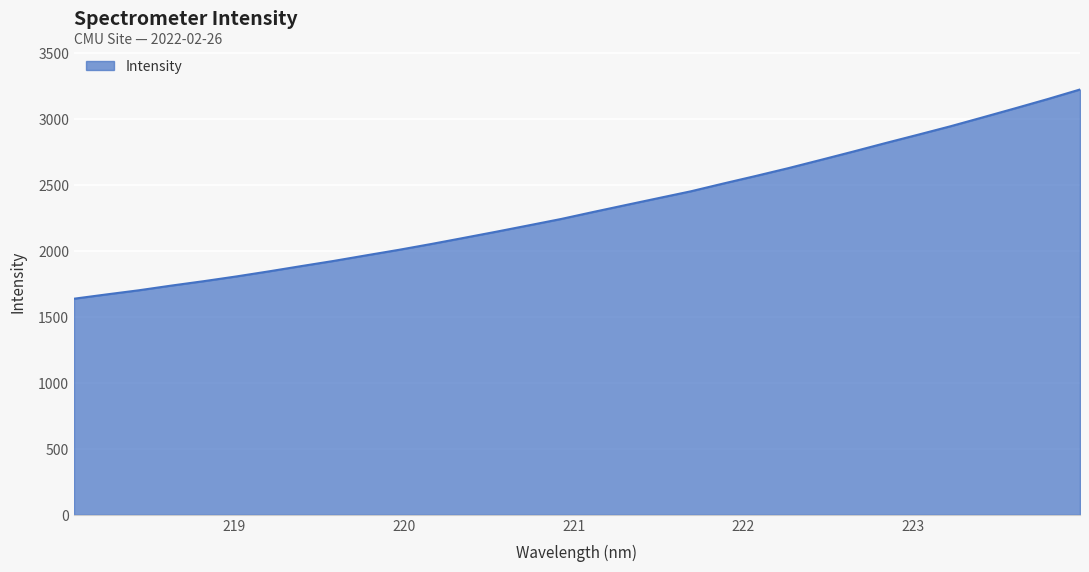

What is the greatest value displayed?

3220.3